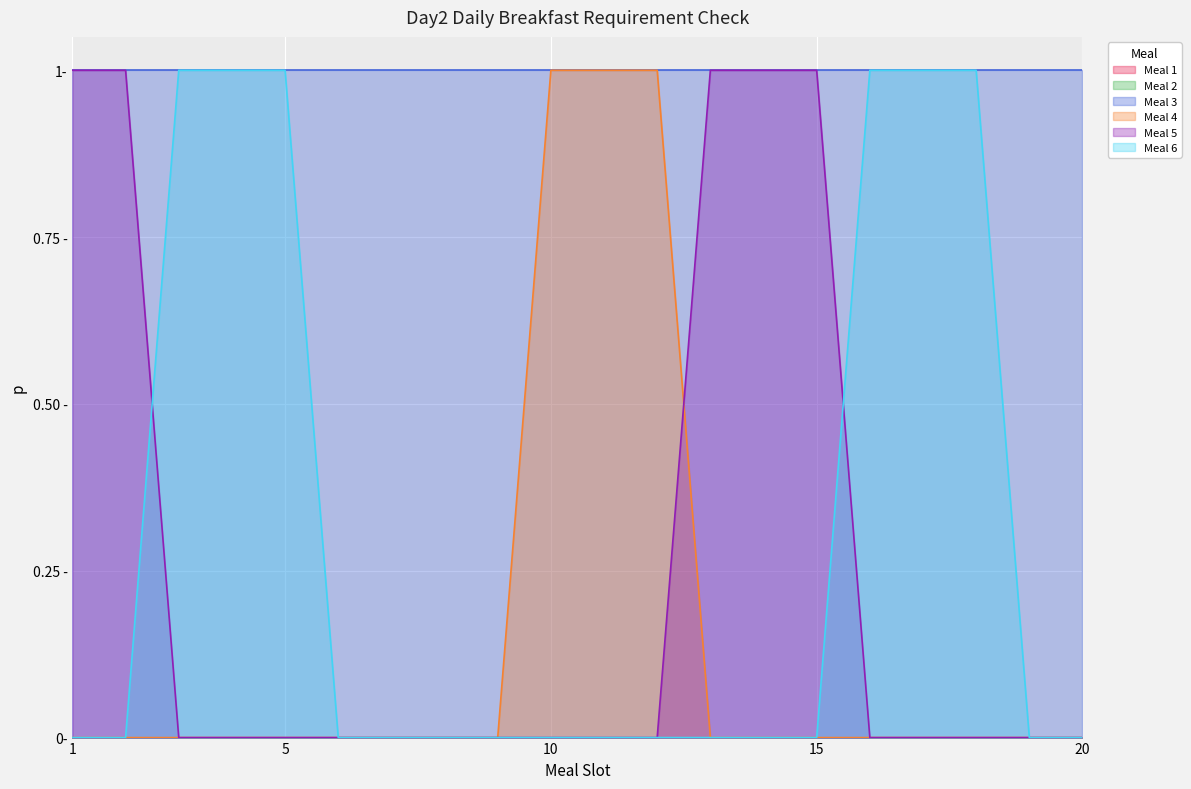

How many data points in Meal 6 are above 0?

6